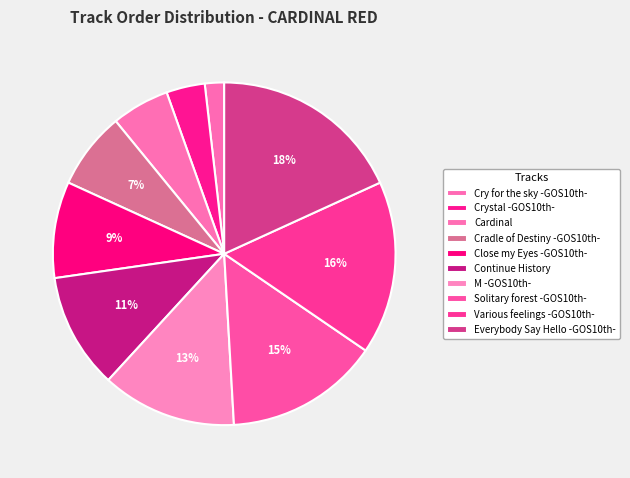

Rank the categories by value from lowest to highest.

Cry for the sky -GOS10th-, Crystal -GOS10th-, Cardinal, Cradle of Destiny -GOS10th-, Close my Eyes -GOS10th-, Continue History, M -GOS10th-, Solitary forest -GOS10th-, Various feelings -GOS10th-, Everybody Say Hello -GOS10th-